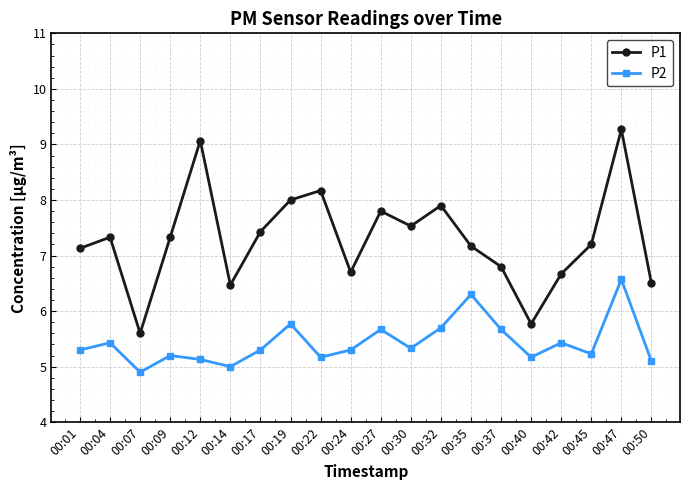

What is the difference between the maximum and minimum values in the P1 series?

3.7